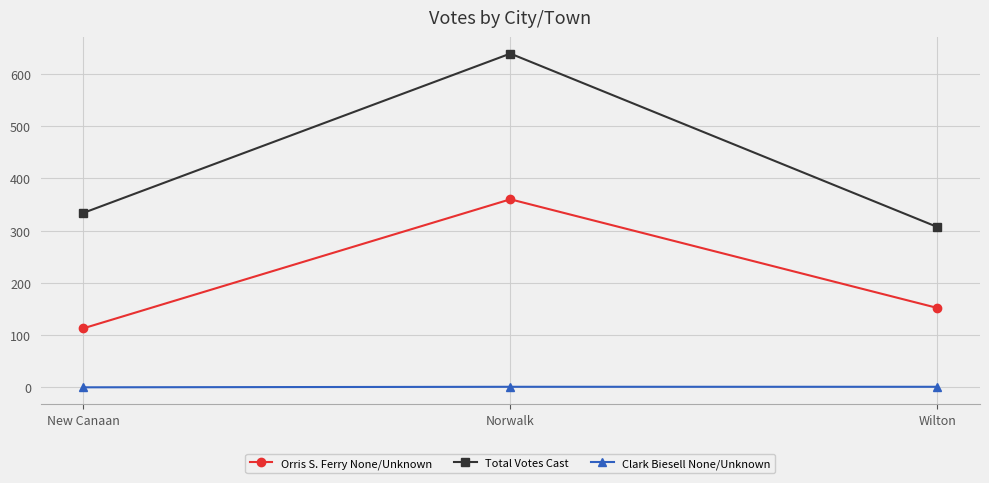

List the series in order of their overall mean, highest first.

Total Votes Cast, Orris S. Ferry None/Unknown, Clark Biesell None/Unknown